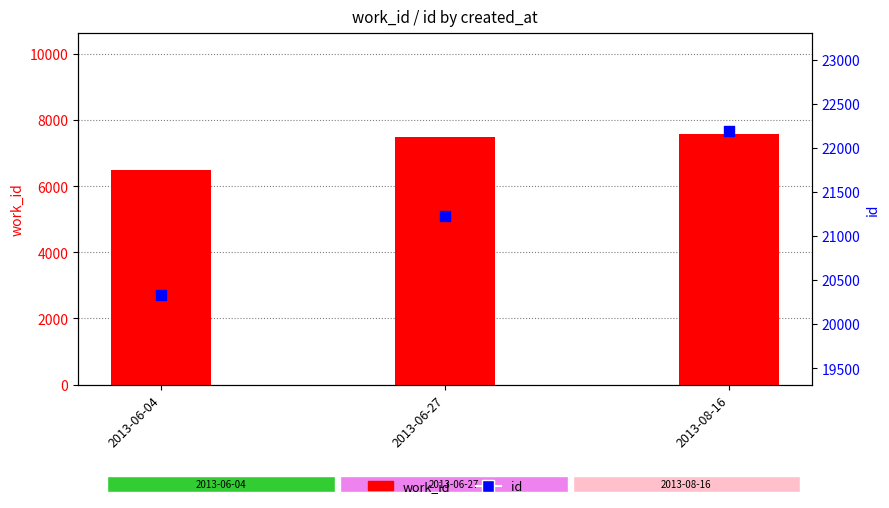

Is the value of id at 2013-06-27 greater than the value of work_id at 2013-08-16?

Yes